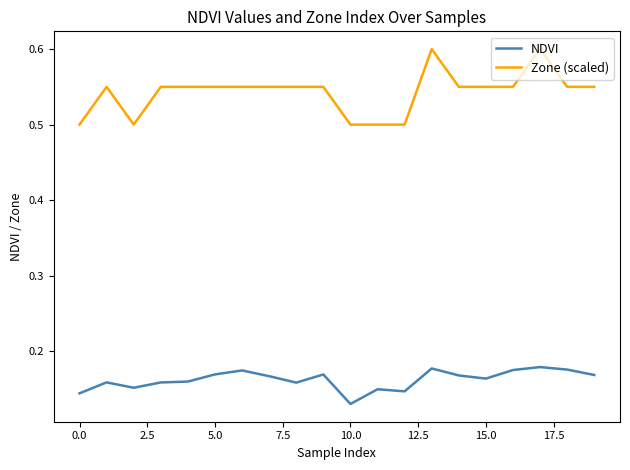

What is the lowest value of the Zone (scaled) series?

0.5